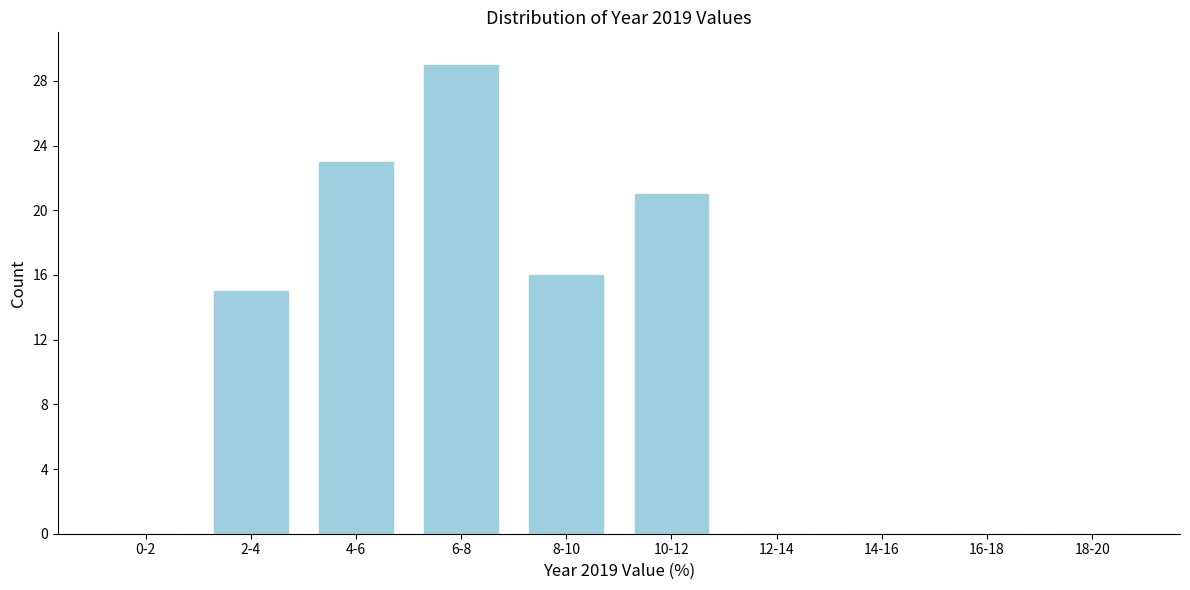

Reading left to right, extract all data points from this chart.

0-2=0	2-4=15	4-6=23	6-8=29	8-10=16	10-12=21	12-14=0	14-16=0	16-18=0	18-20=0